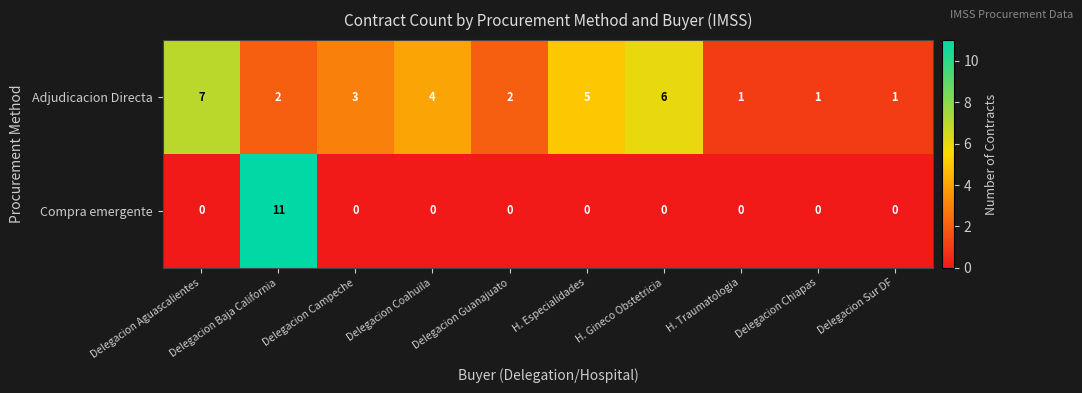

Rank the series by their maximum value, from lowest to highest.

Adjudicacion Directa, Compra emergente